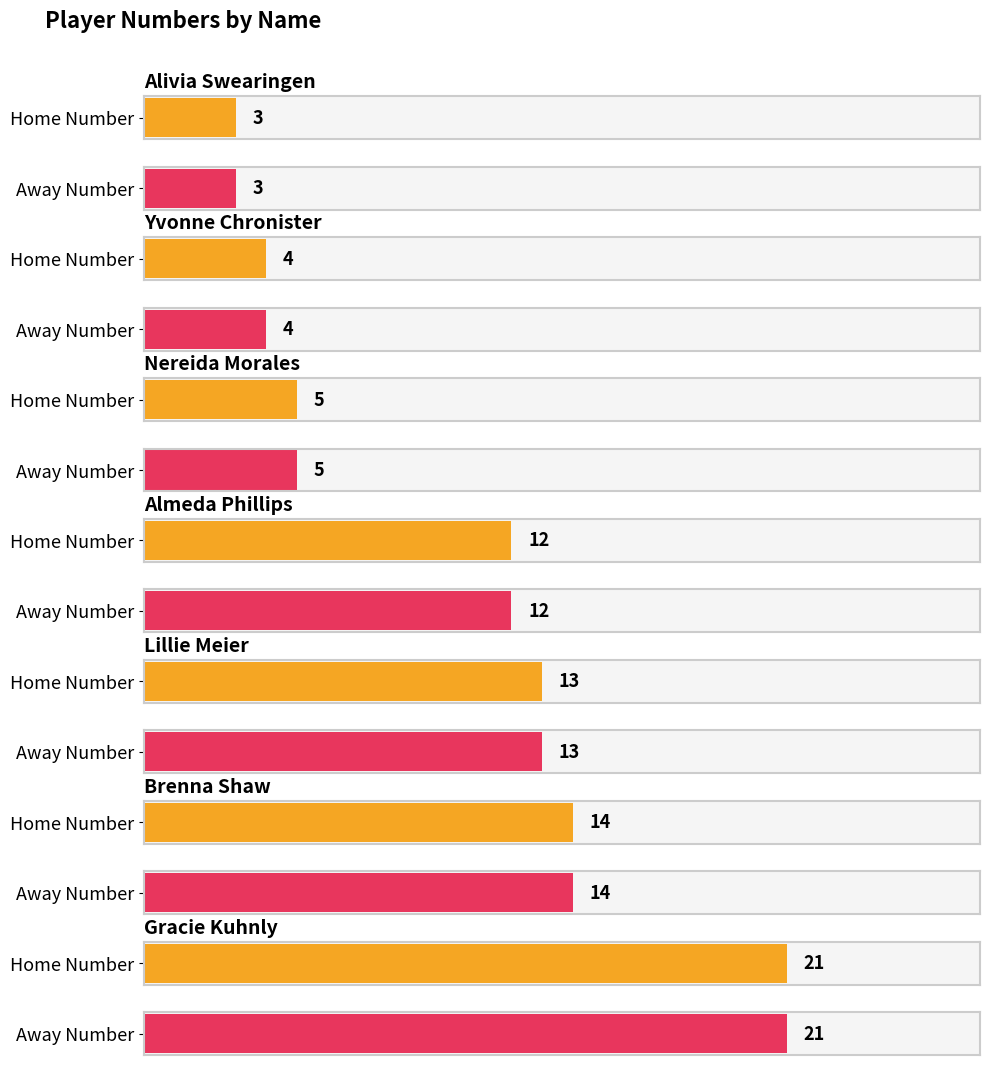

What is the label of the 7th bar from the right?

Alivia Swearingen